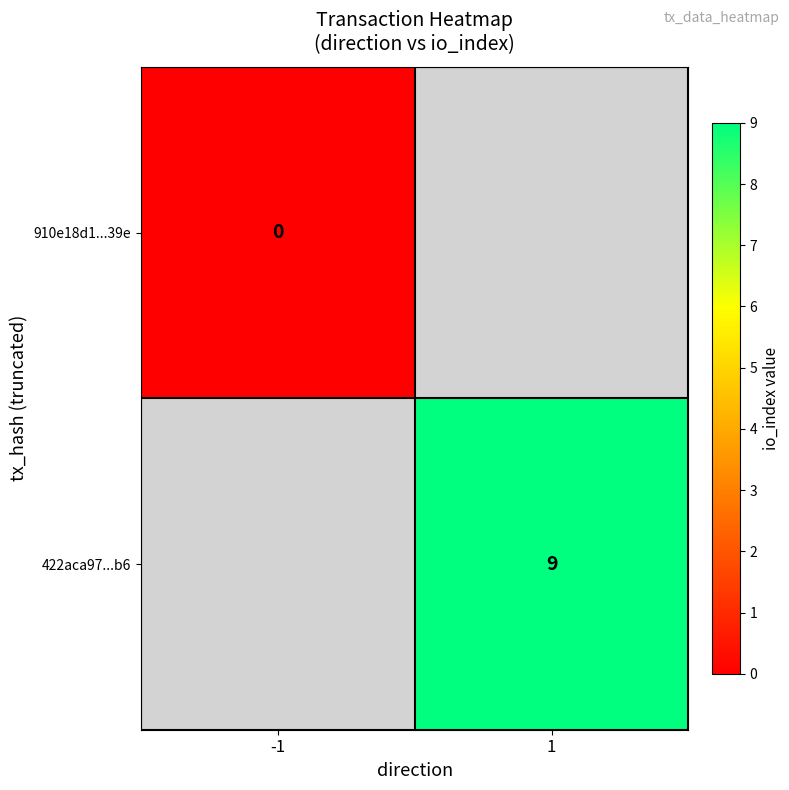

Is it true that 422aca97...b6 equals 4 at 1?

False